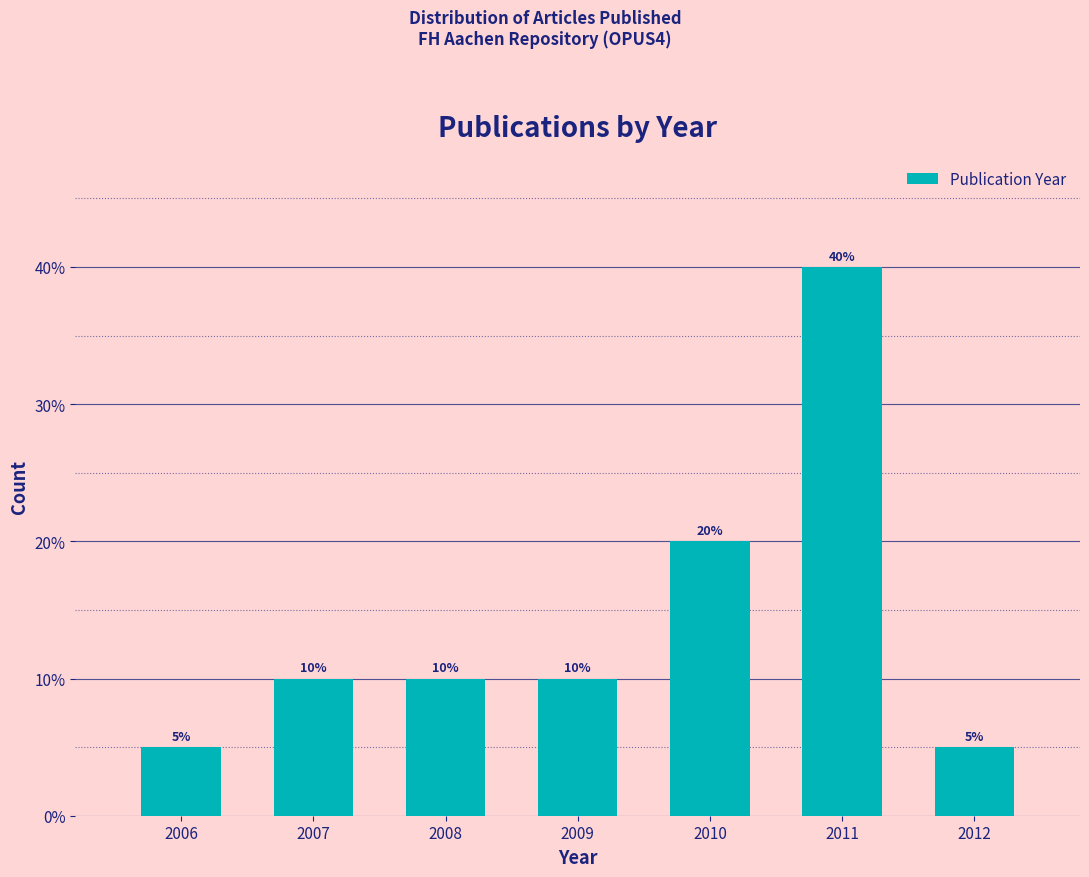

Reading right to left, what are all the values shown in this chart?

2012=5	2011=40	2010=20	2009=10	2008=10	2007=10	2006=5